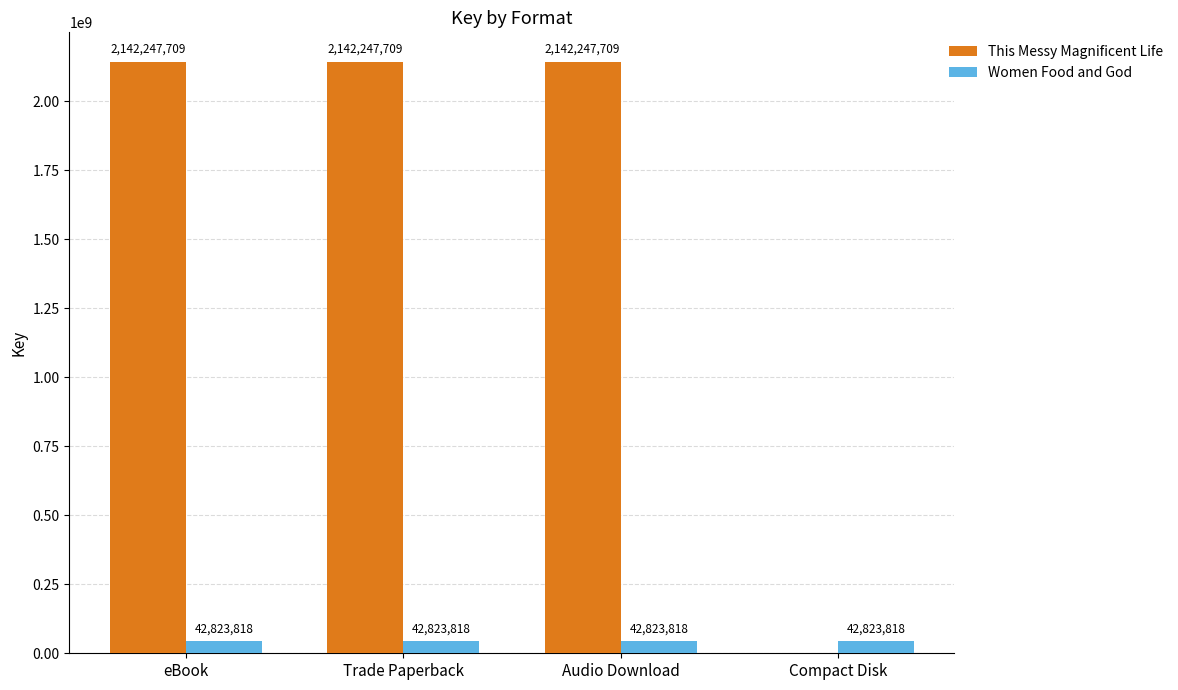

Which series has the largest total across all categories?

This Messy Magnificent Life